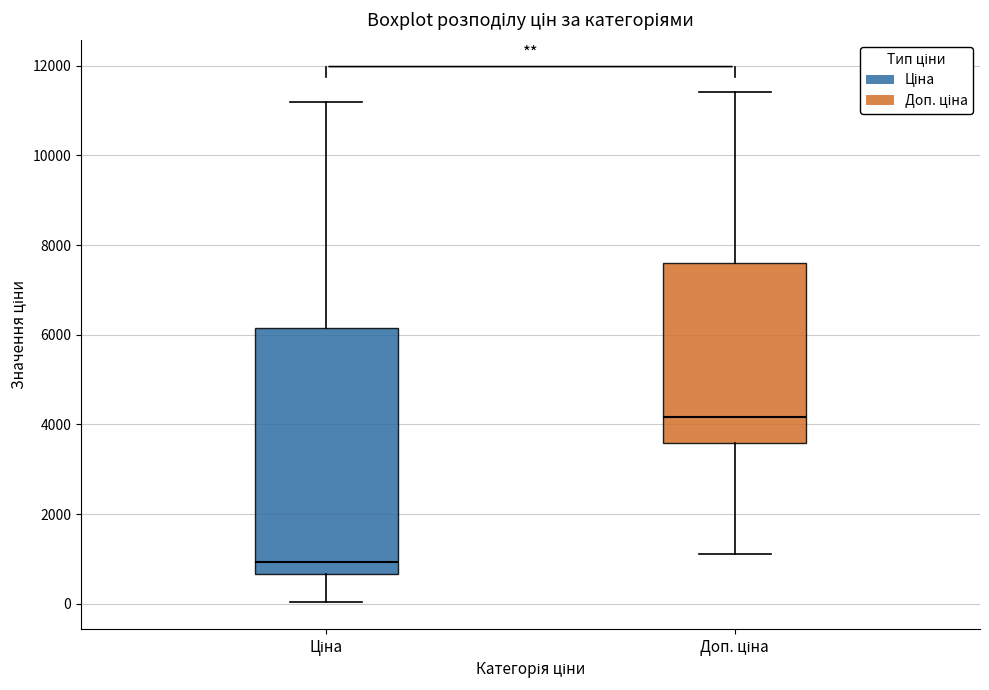

Where is the upper edge of the box for Ціна on the y-axis? The values are not printed on the chart, so give them approximately, as read against the axis.

6200